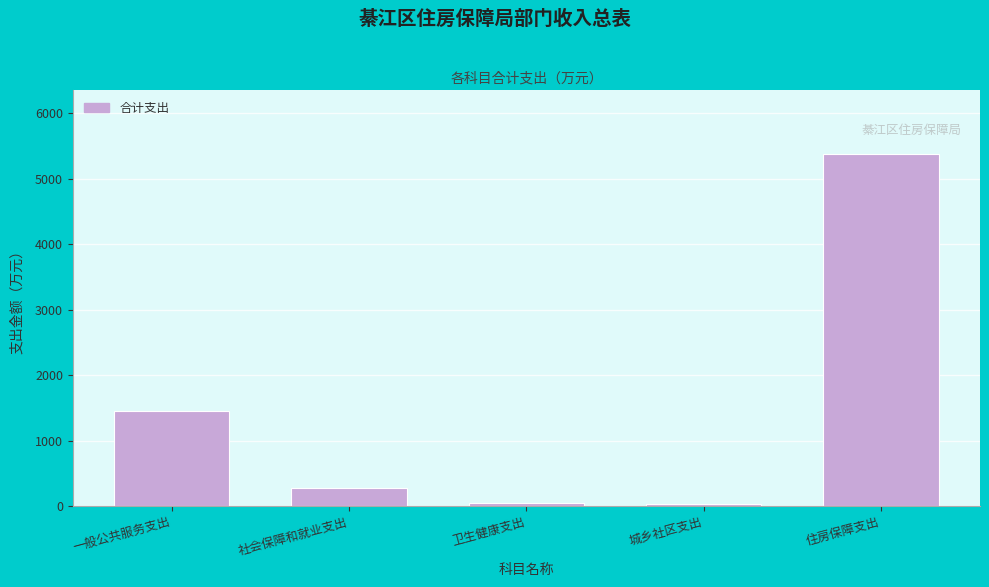

What is the difference between the second highest and second lowest values?

1402.8